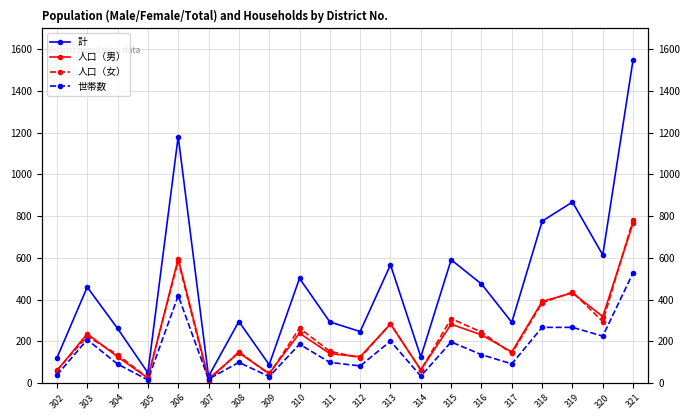

What is the approximate value of 人口（女） at 315, to the nearest 50?

300